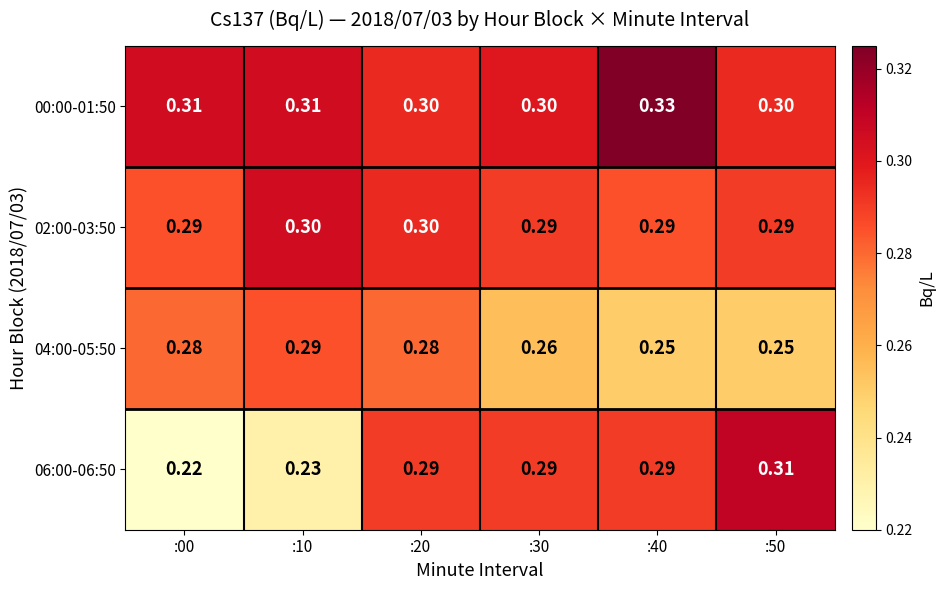

Is the value of 00:00-01:50 at :50 greater than the value of 06:00-06:50 at :10?

Yes